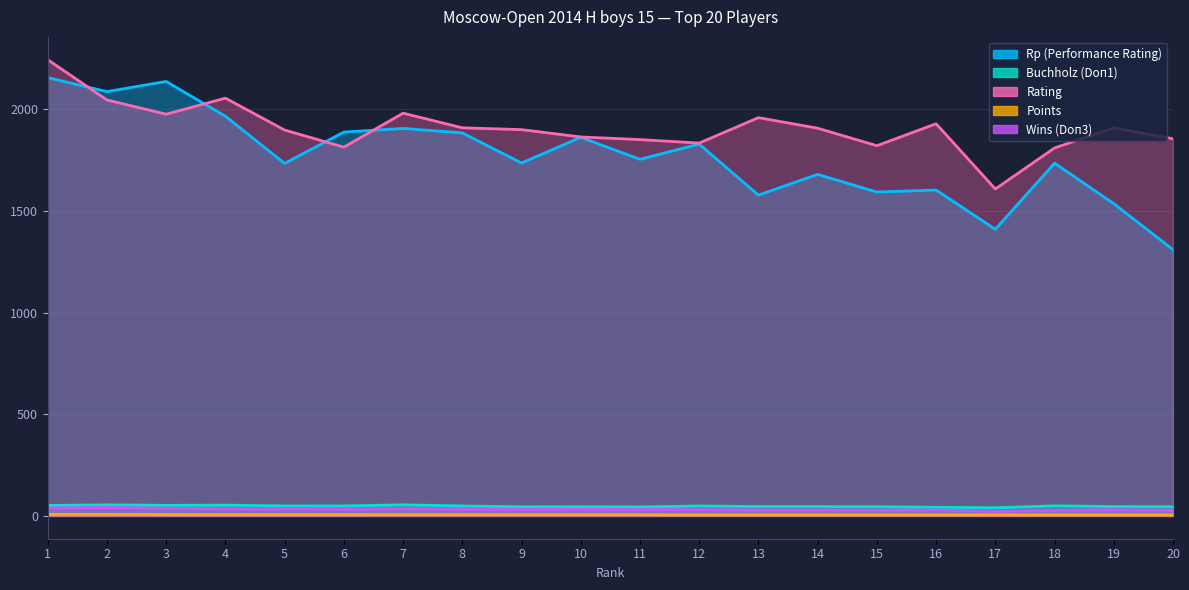

Which series ends up on top after the final intersection of Rating and Rp (Performance Rating)?

Rating